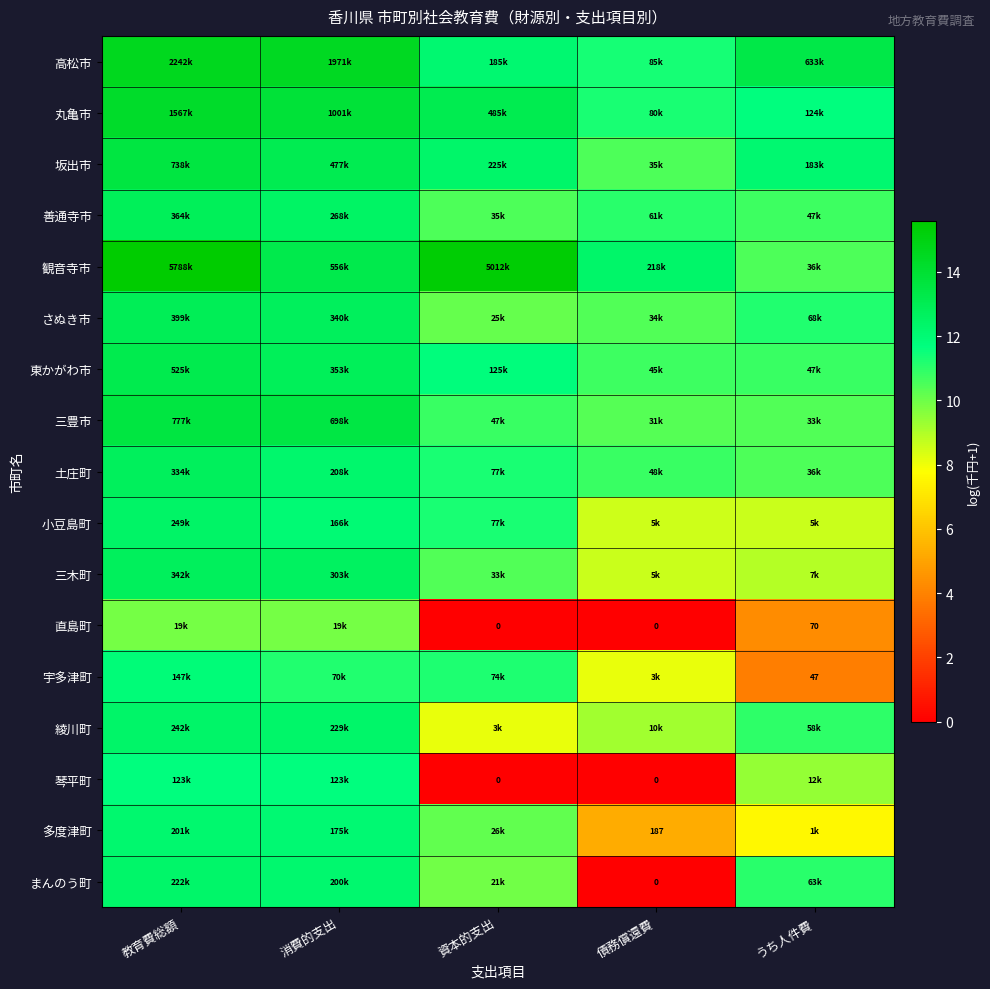

How many values in the 善通寺市 series exceed 11?

3